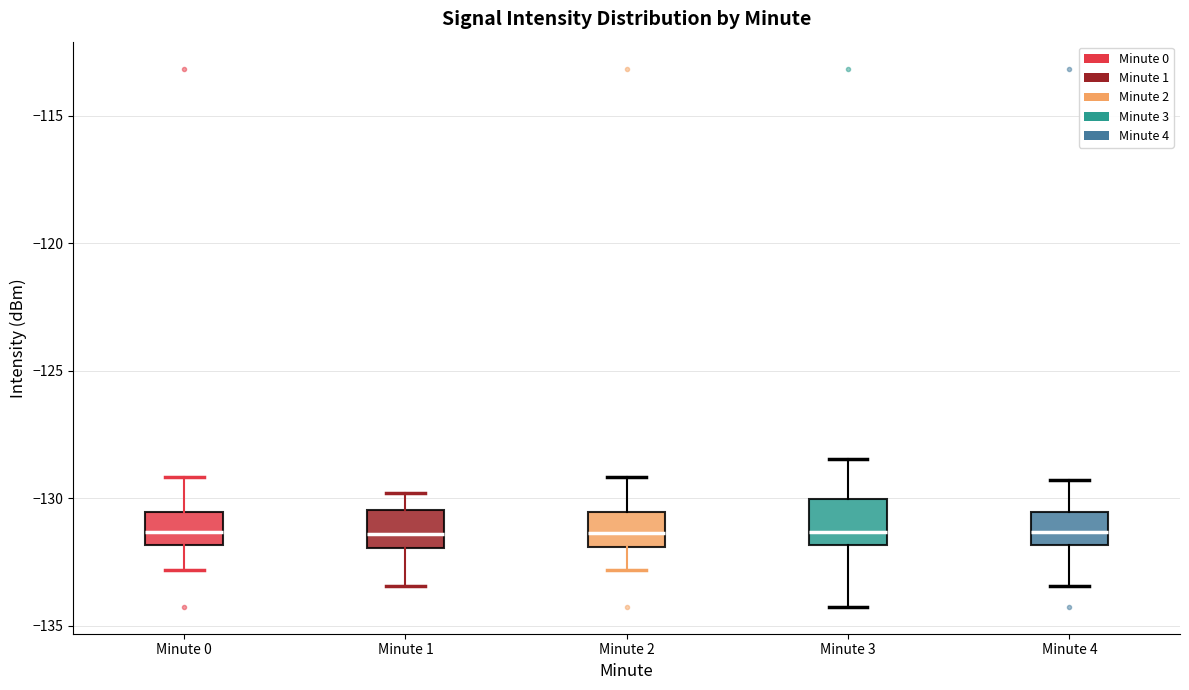

Where is the lower edge of the box for Minute 4 on the y-axis? The values are not printed on the chart, so give them approximately, as read against the axis.

-132.0